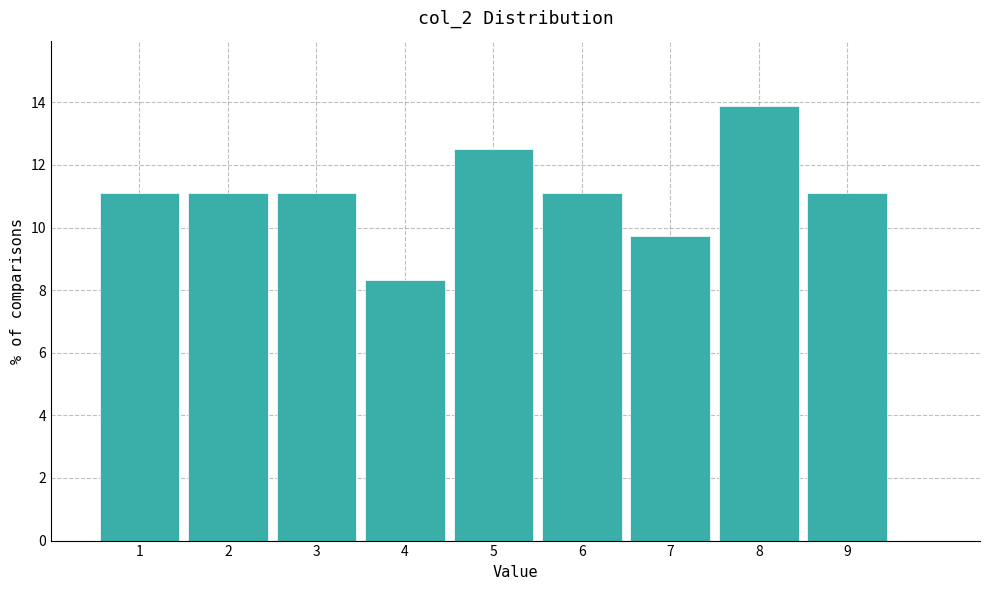

Reading left to right, list every bar in this chart as the range it spans on the x-axis followed by its height. The values are not printed on the chart, so give them approximately, as read against the axis.

0.5 to 1.5: 11.2
1.5 to 2.5: 11.2
2.5 to 3.5: 11.2
3.5 to 4.5: 8.4
4.5 to 5.5: 12.6
5.5 to 6.5: 11.2
6.5 to 7.5: 9.8
7.5 to 8.5: 13.8
8.5 to 9.5: 11.2